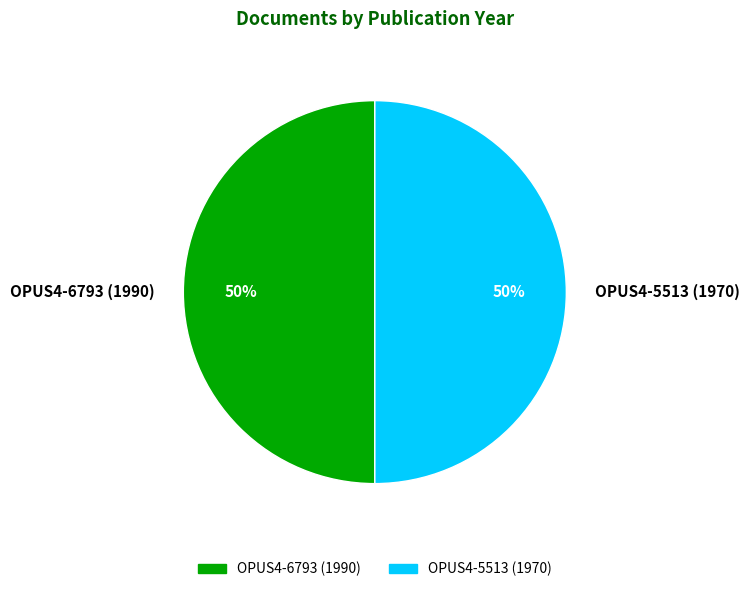

What is the ratio of the value at OPUS4-5513 (1970) to the value at OPUS4-6793 (1990)?

1.0